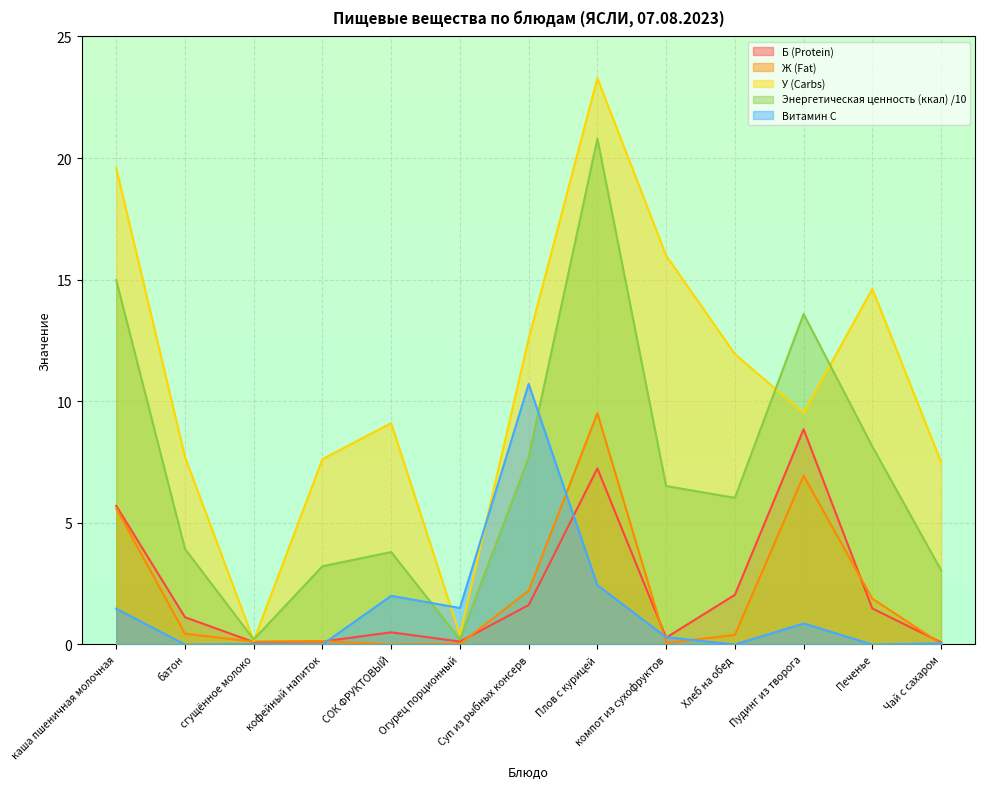

What is the sum of all У (Carbs) values?

139.9